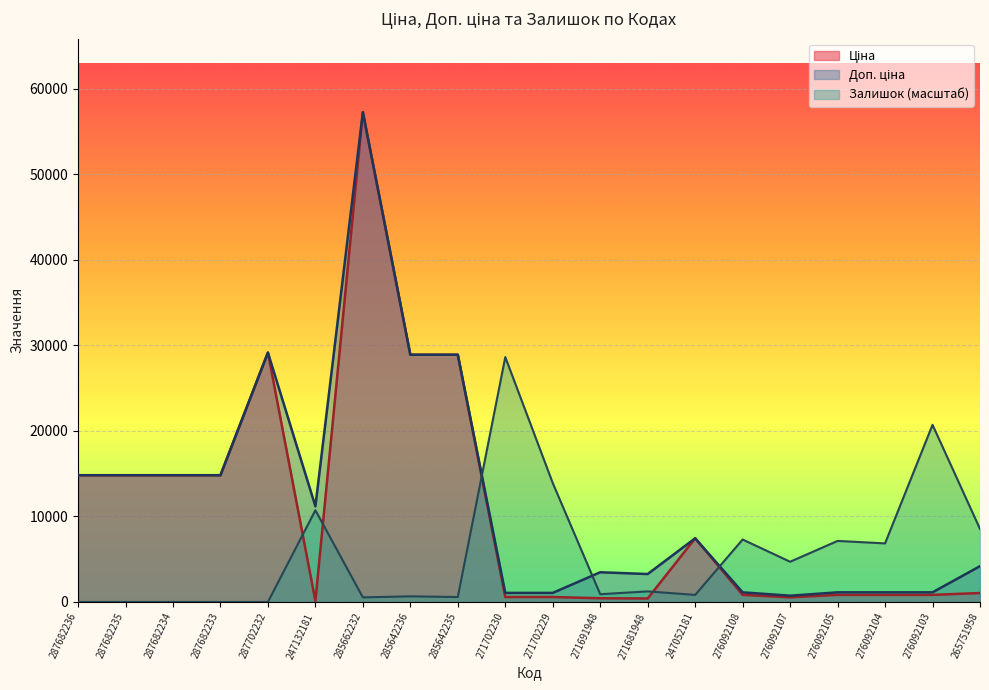

At which category is the sum across all series the highest?

285662232